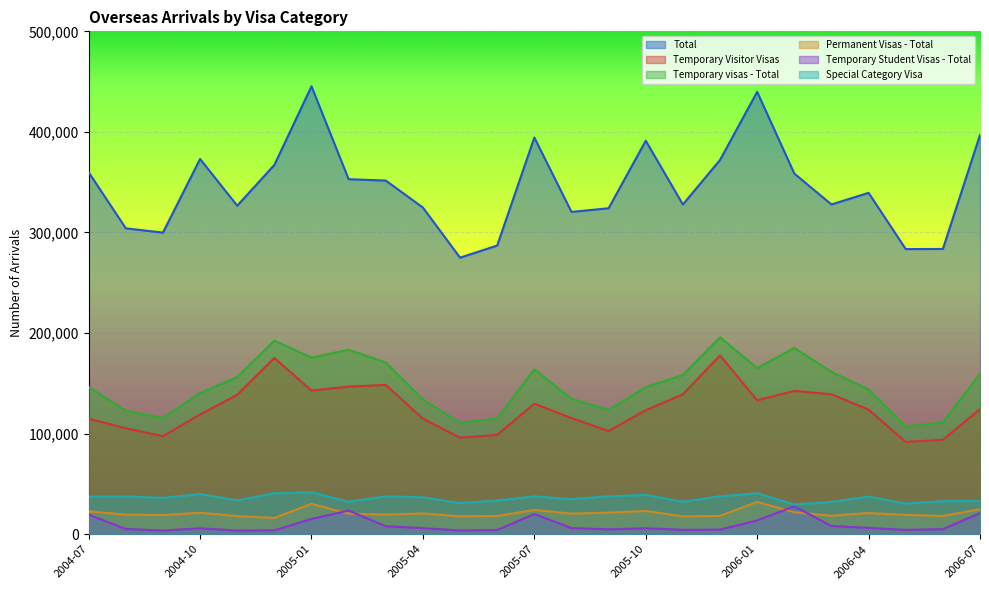

How many lines are shown in the chart?

6